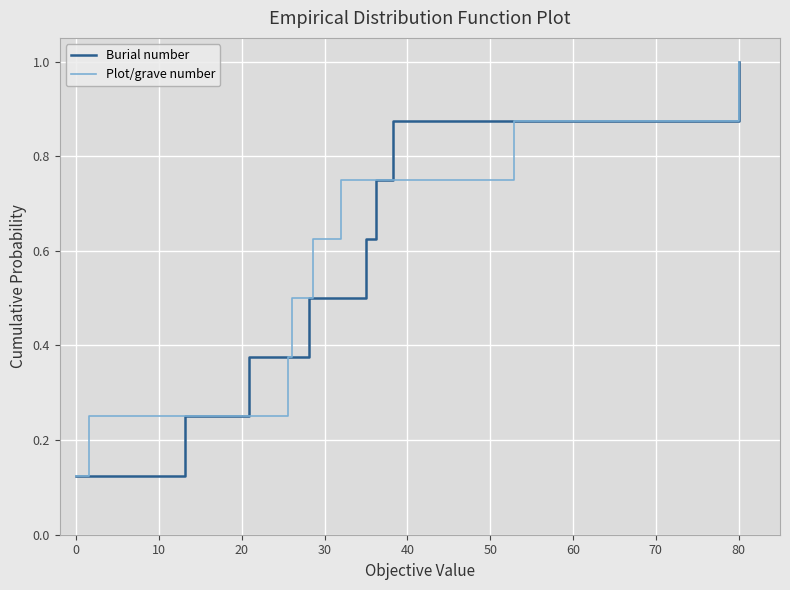

The Plot/grave number series shows 0.2 at 10. True or false?

True